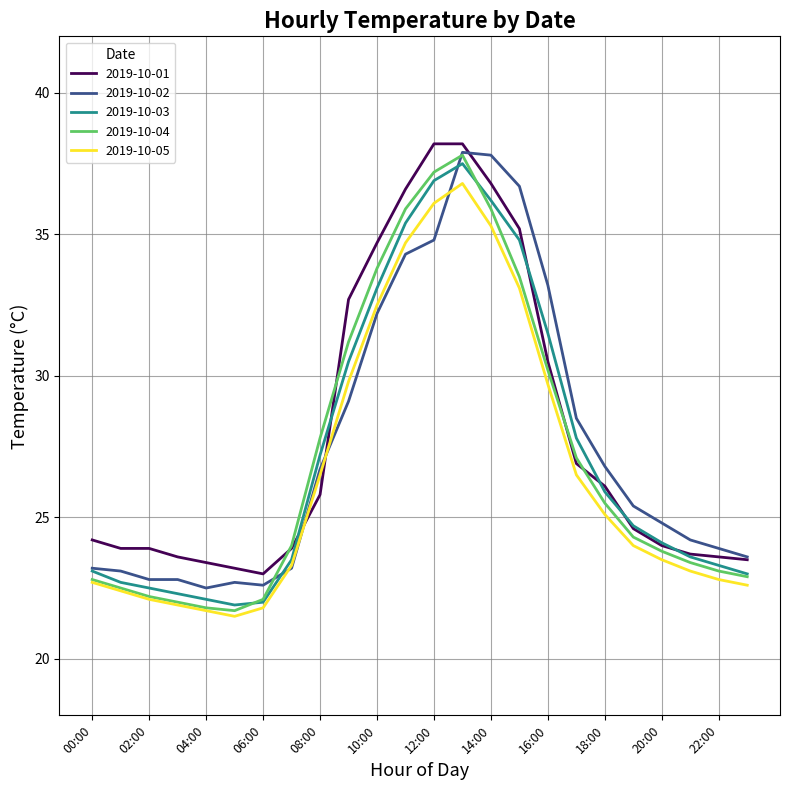

True or false: 2019-10-04 has more than 1 points higher than both neighbors.

False